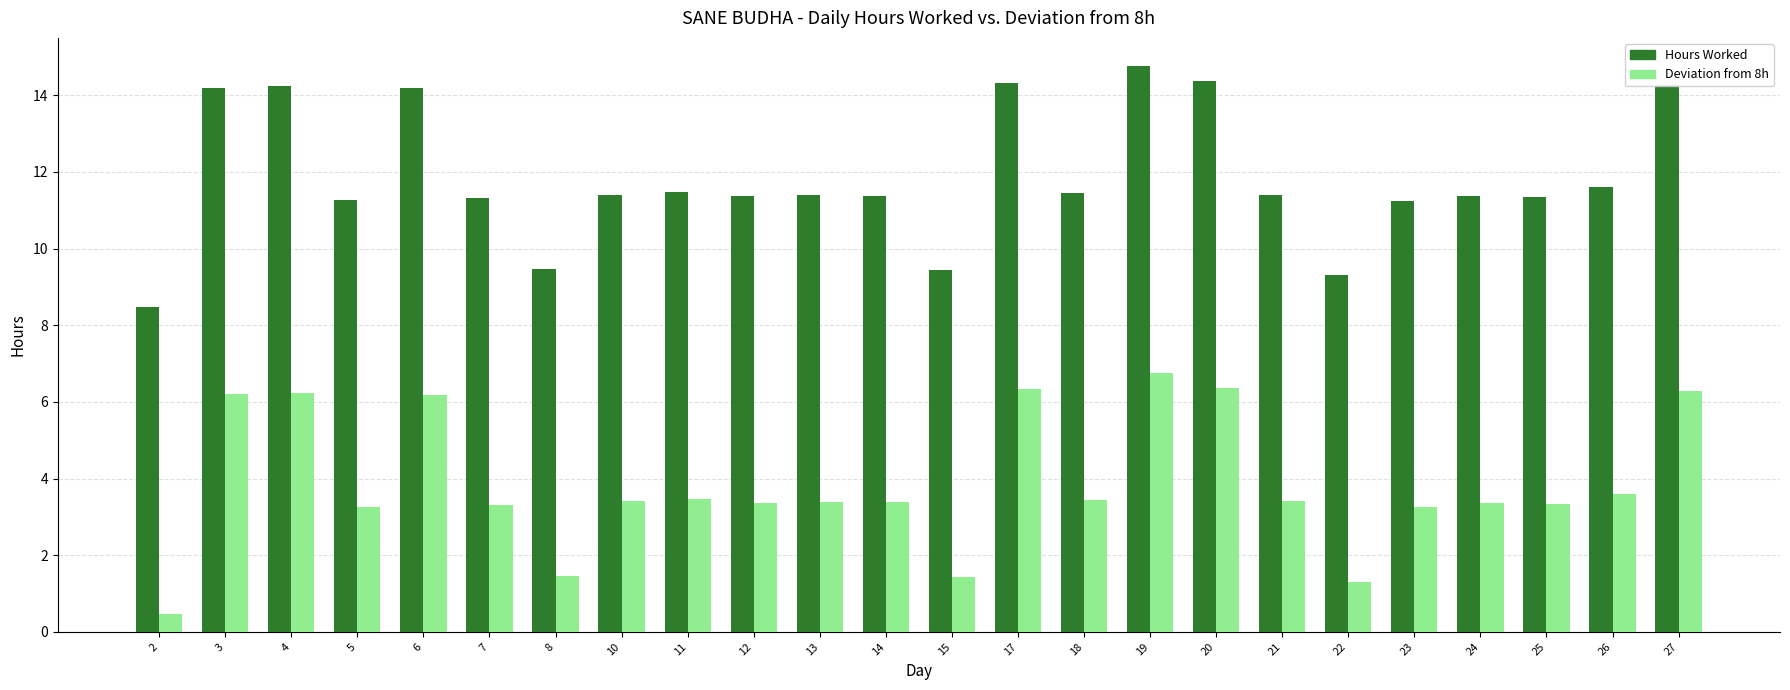

List the series in order of their peak value, lowest first.

Deviation from 8h, Hours Worked